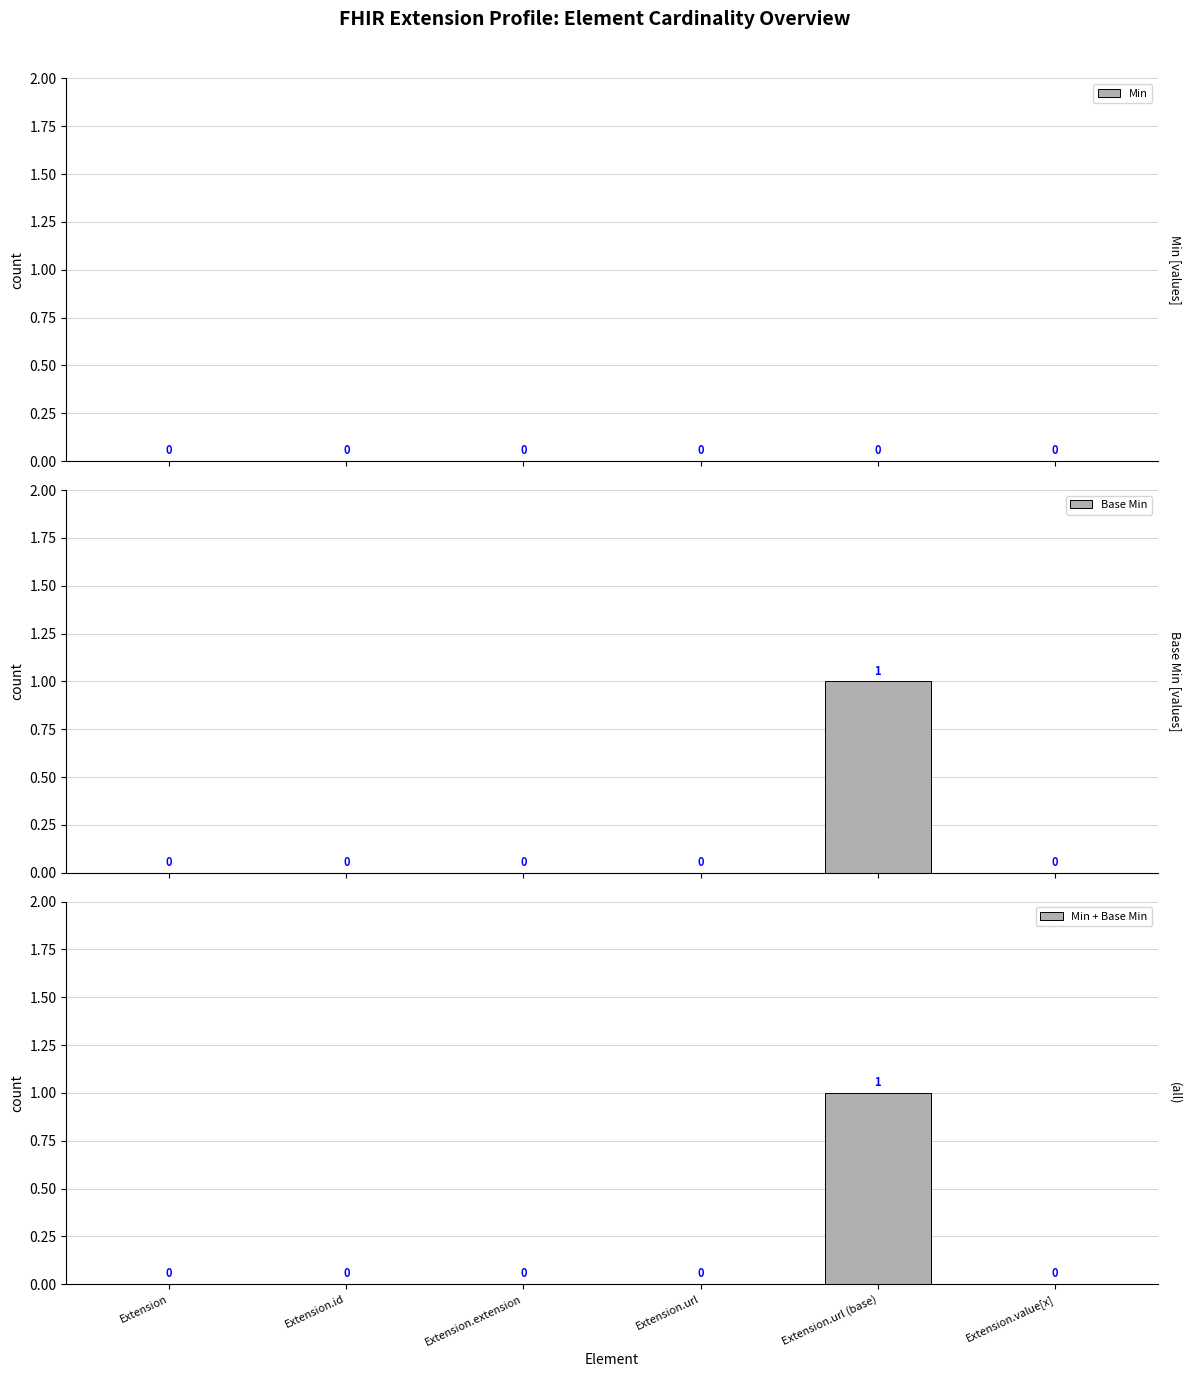

How many series are shown in this chart?

3